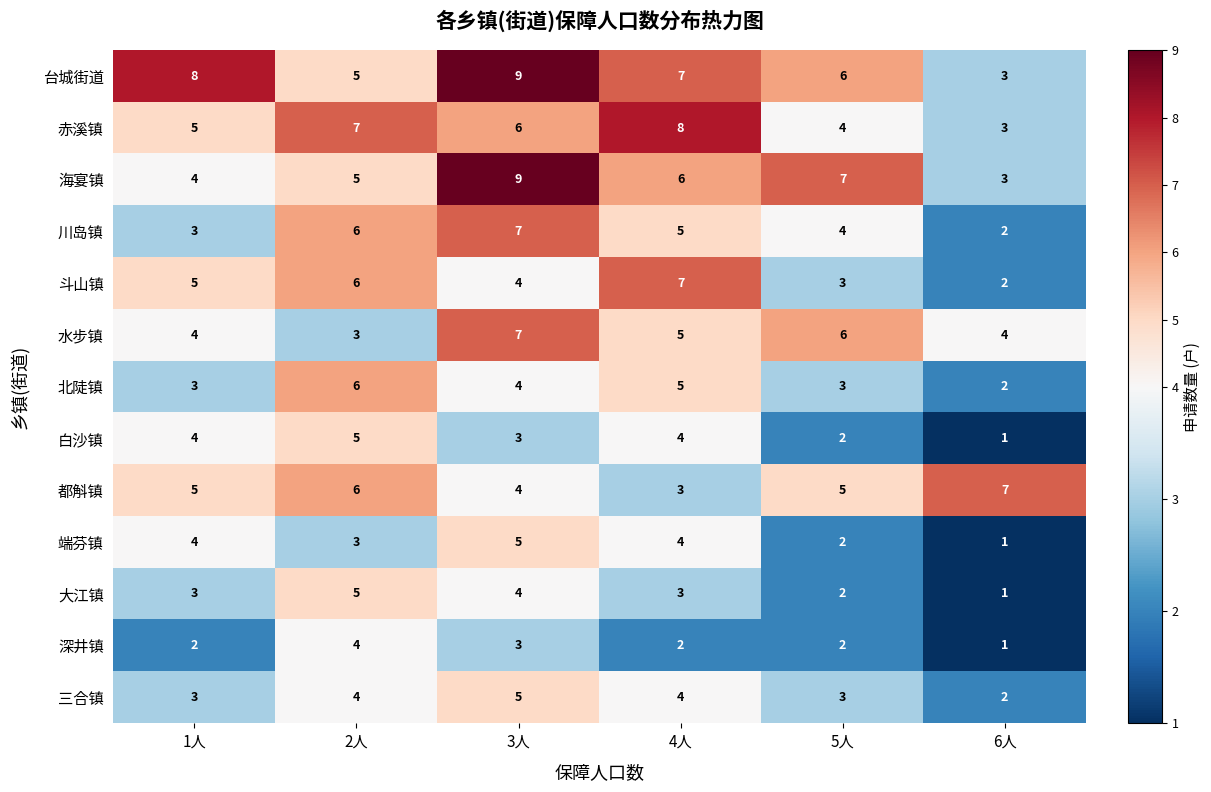

The 深井镇 series shows 2 at 3人. True or false?

False